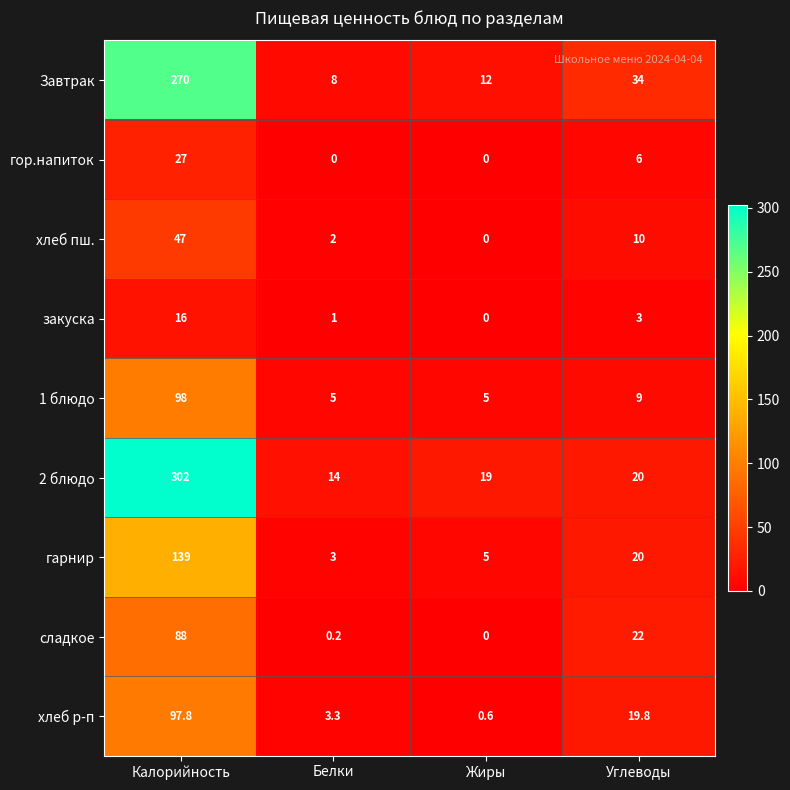

The value of 1 блюдо at Белки is 6.7. True or false?

False